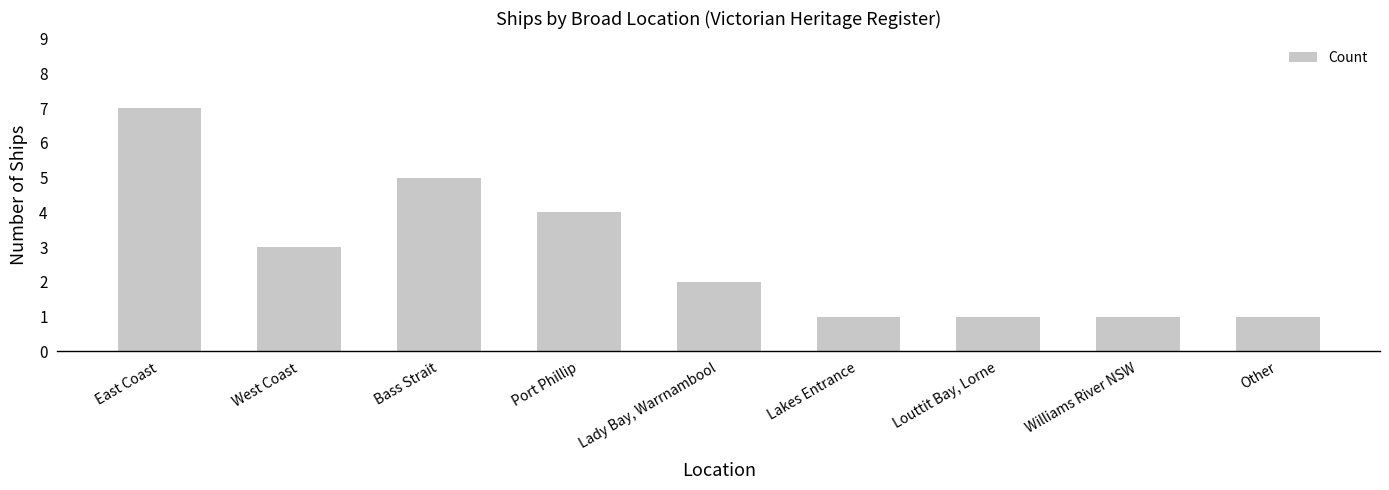

How many series are shown in this chart?

1